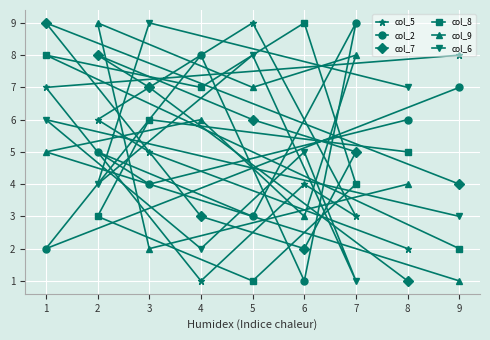

True or false: col_7 has more than 1 interior local peaks.

True